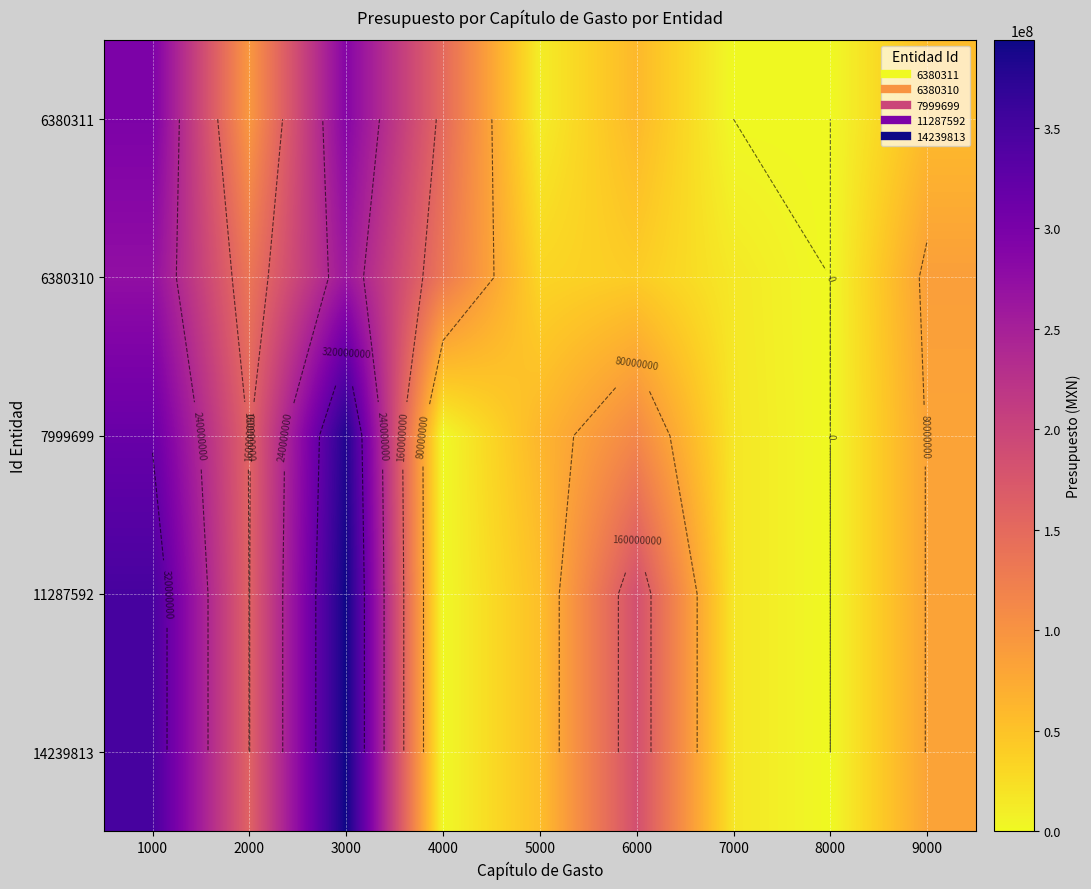

What is the total value across all series at 2000?

705576246